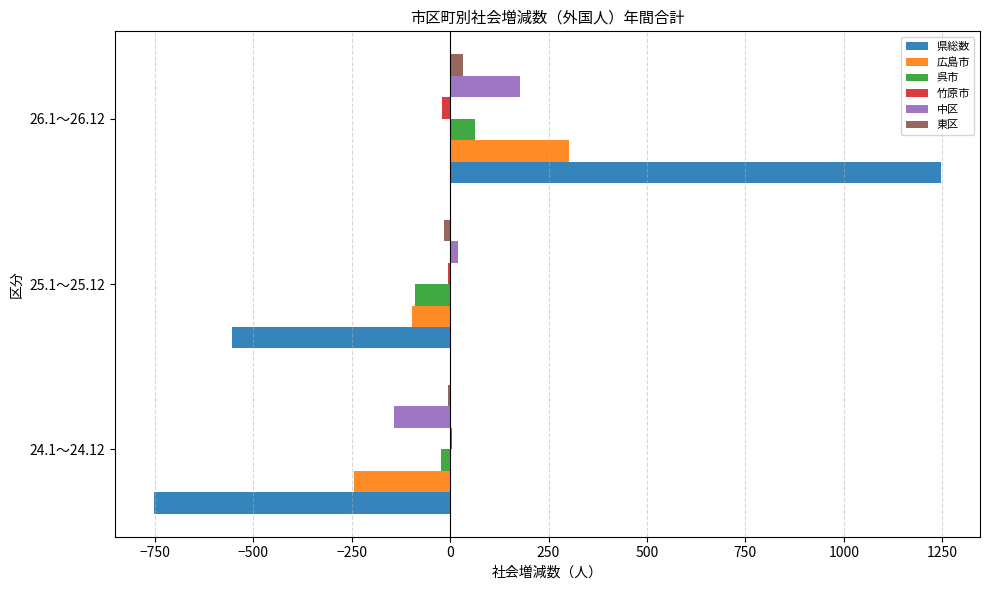

Which series changed the most between 24.1～24.12 and 26.1～26.12?

県総数